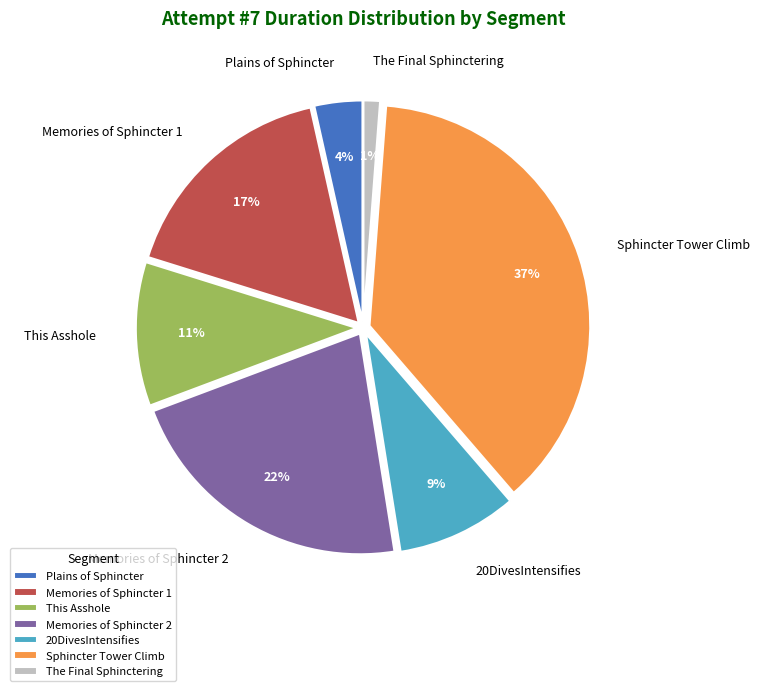

To the nearest percent, what is the average slice percentage?

14%